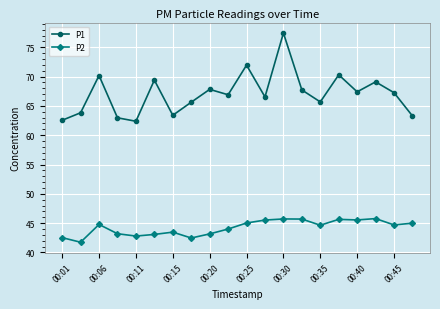

What is the greatest value displayed?

77.4